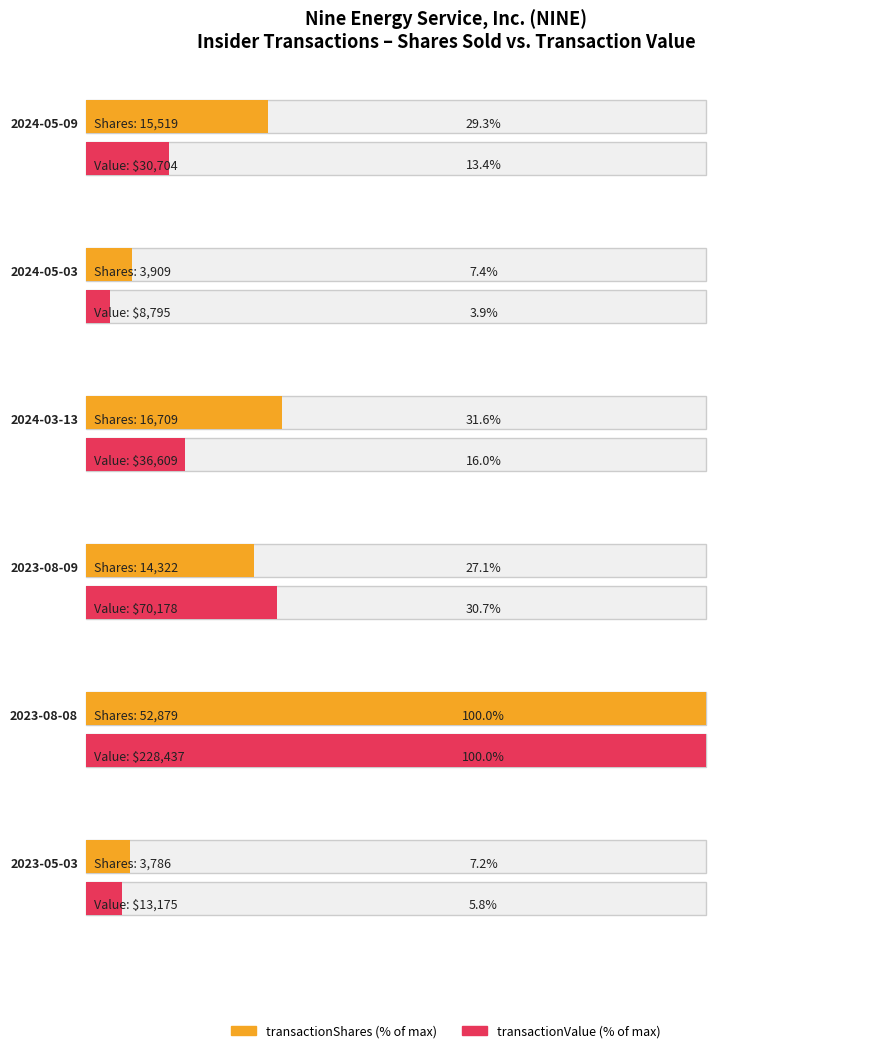

What is the approximate value of transactionPricePerShare at 2024-05-03?

2.2